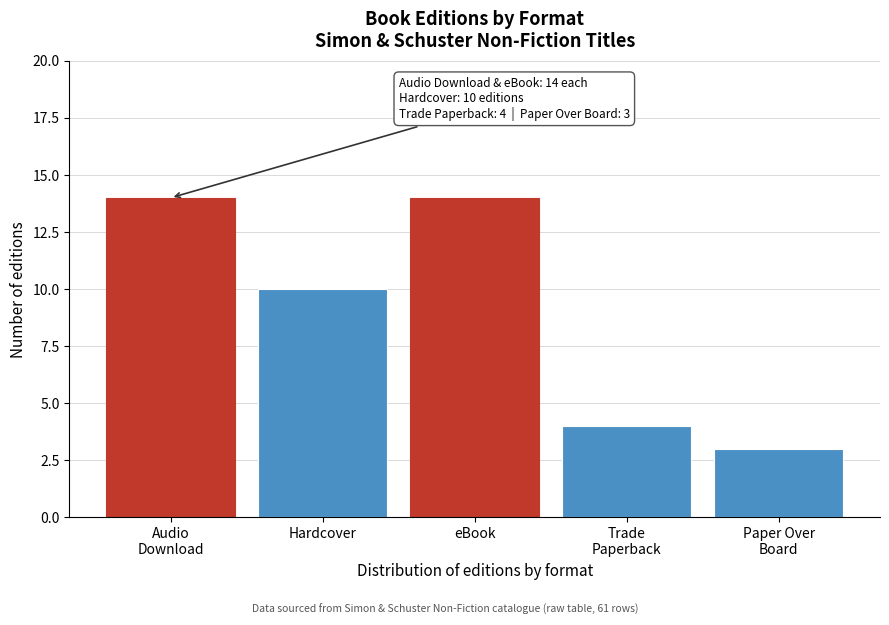

Reading right to left, what are all the values shown in this chart?

3	4	14	10	14